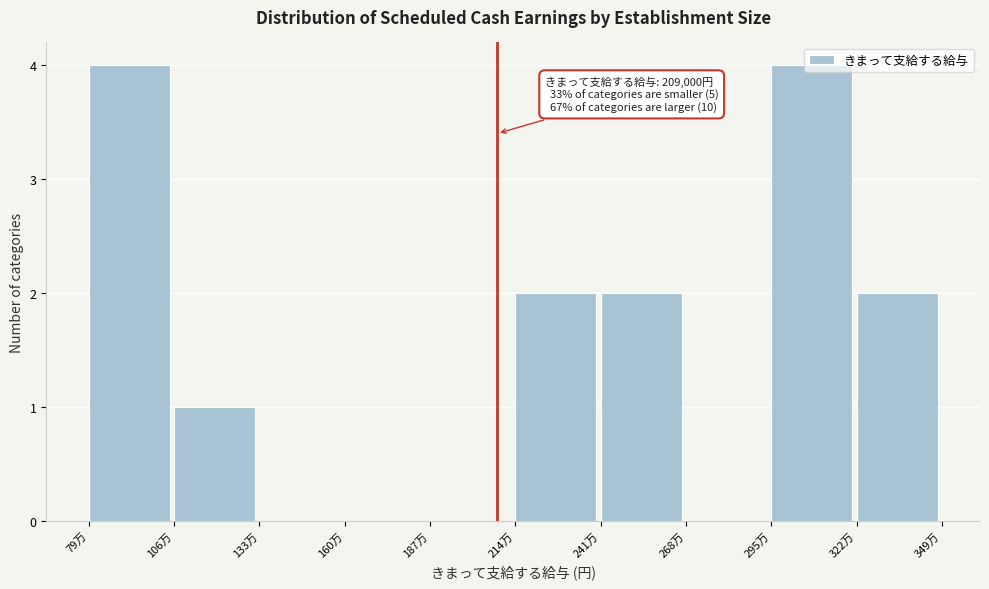

Which has a higher value, 295万 or 322万?

295万